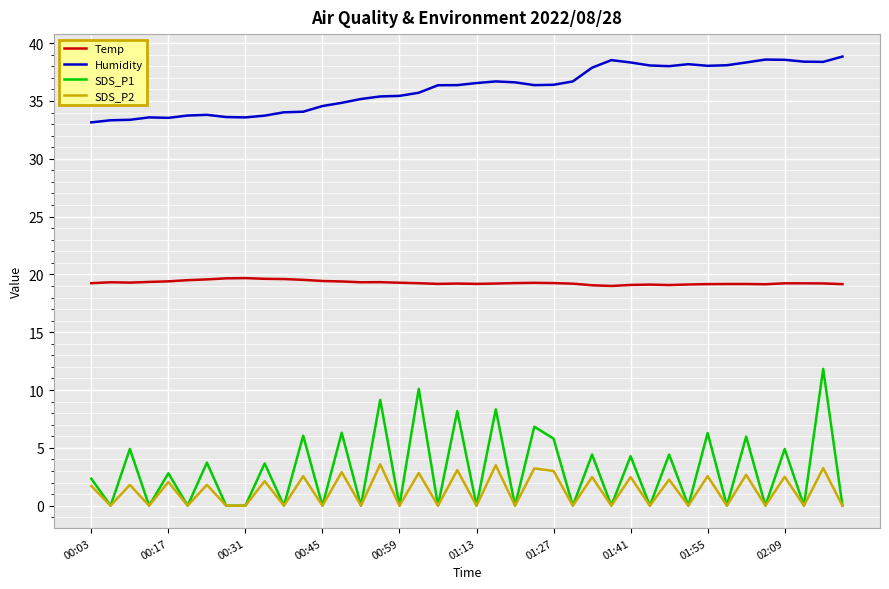

Which series has the widest spread of values?

SDS_P1